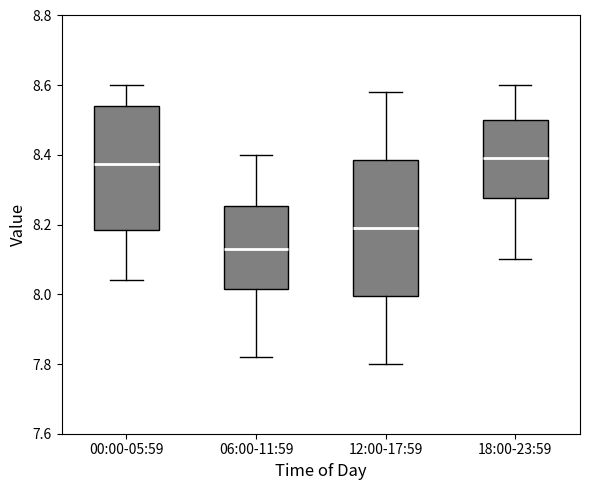

Which box's median line is the lowest?

06:00-11:59